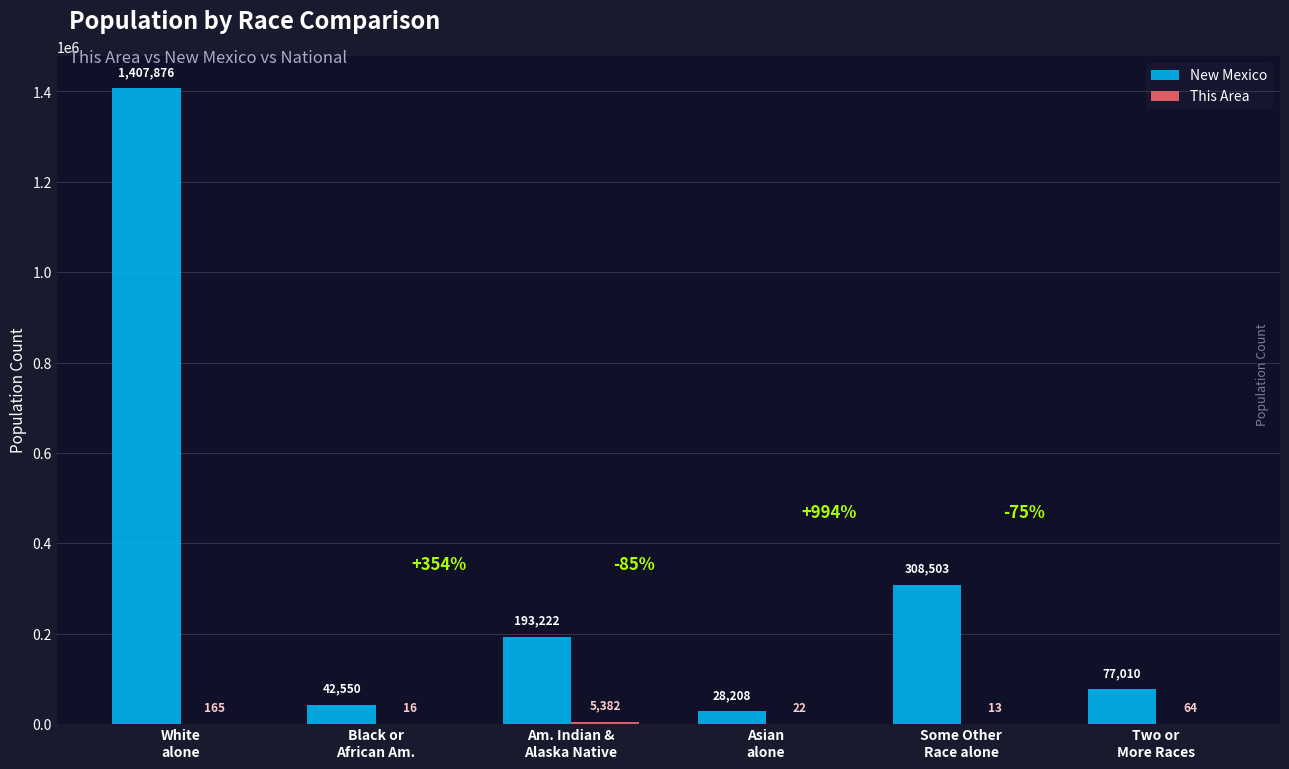

What is the total value across all series at Two or
More Races?

77074